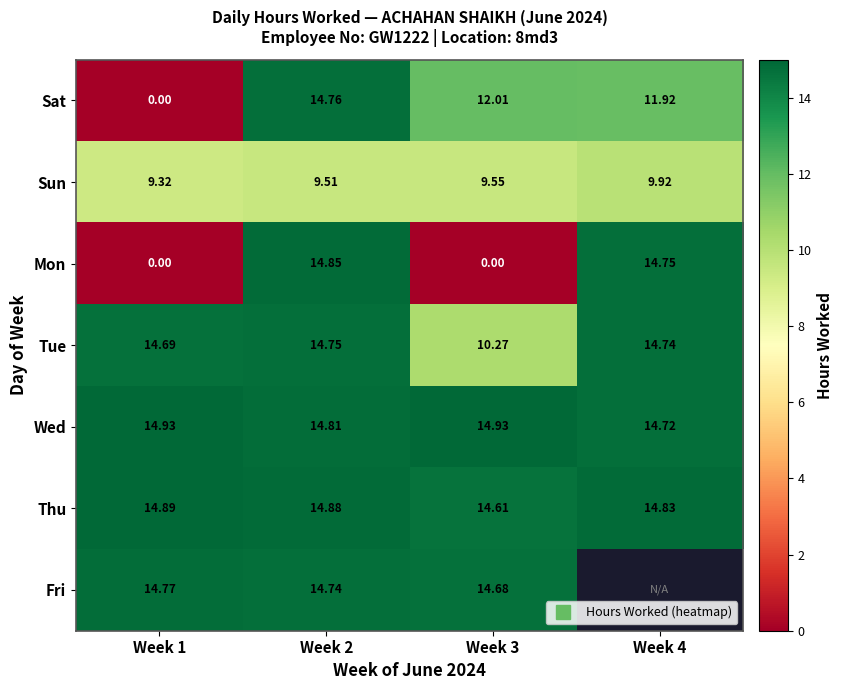

List the series in order of their peak value, highest first.

Wed, Thu, Mon, Fri, Sat, Tue, Sun